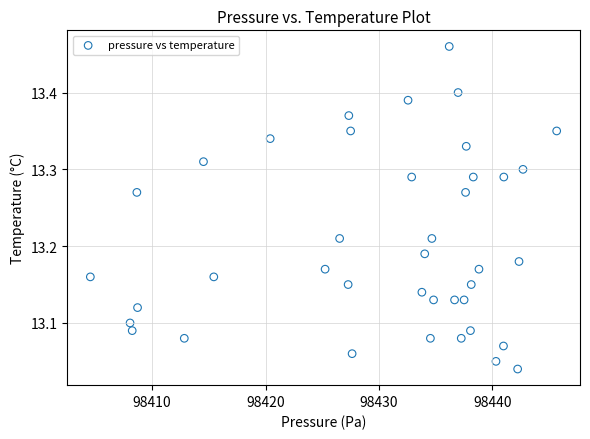

What is the range of Y values (max minus min)?

0.4